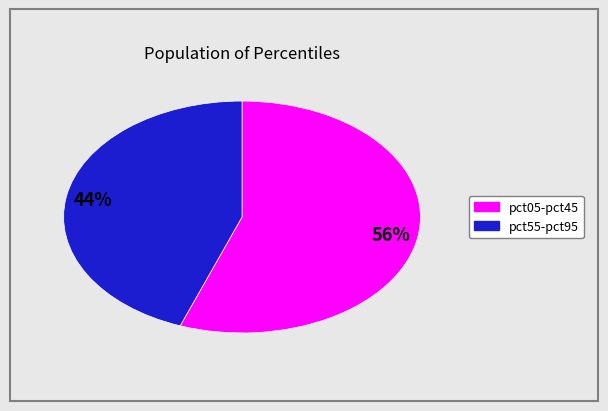

The pct05-pct45 slice represents 56% of the pie. True or false?

True